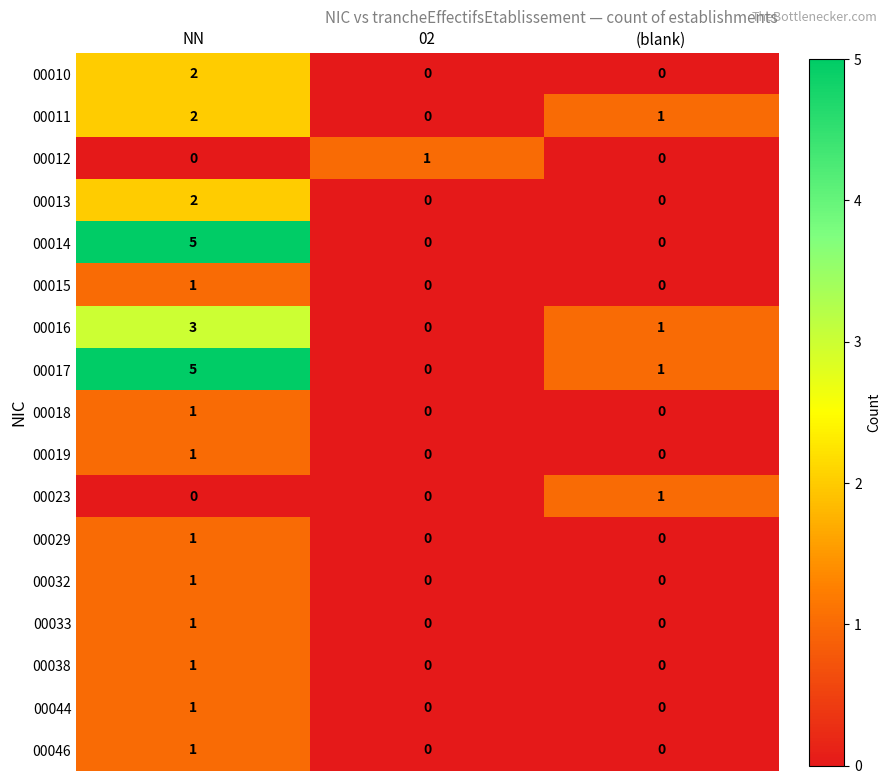

What is the greatest value displayed?

5